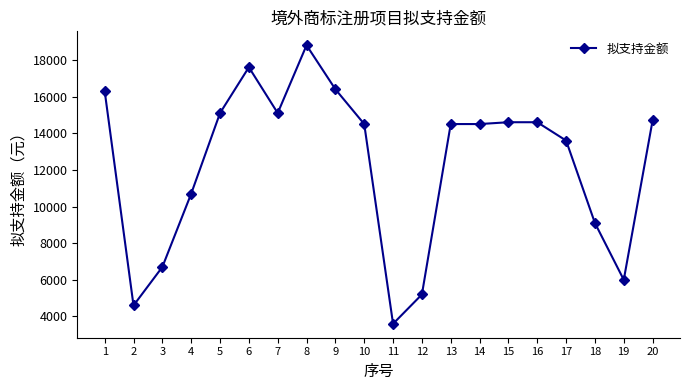

What is the change in value from 4 to 7?

+4400